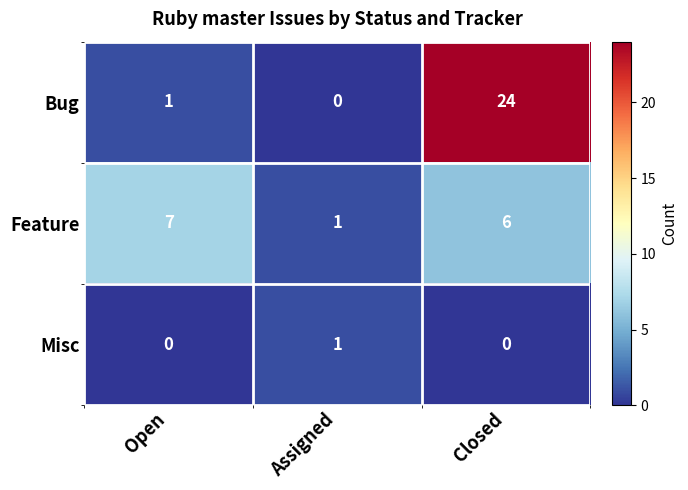

The Misc series shows 0 at Assigned. True or false?

False